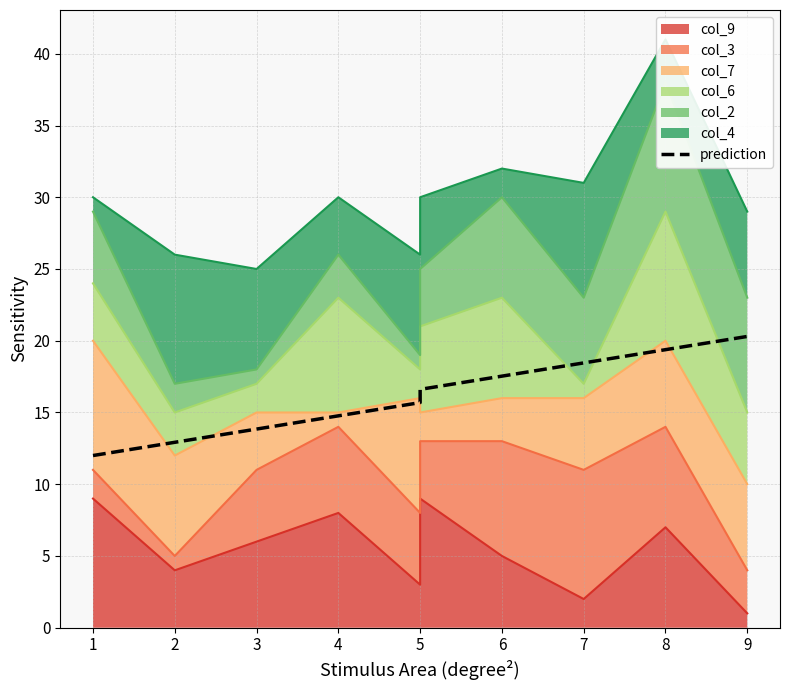

What is the sum of all values?

161.5